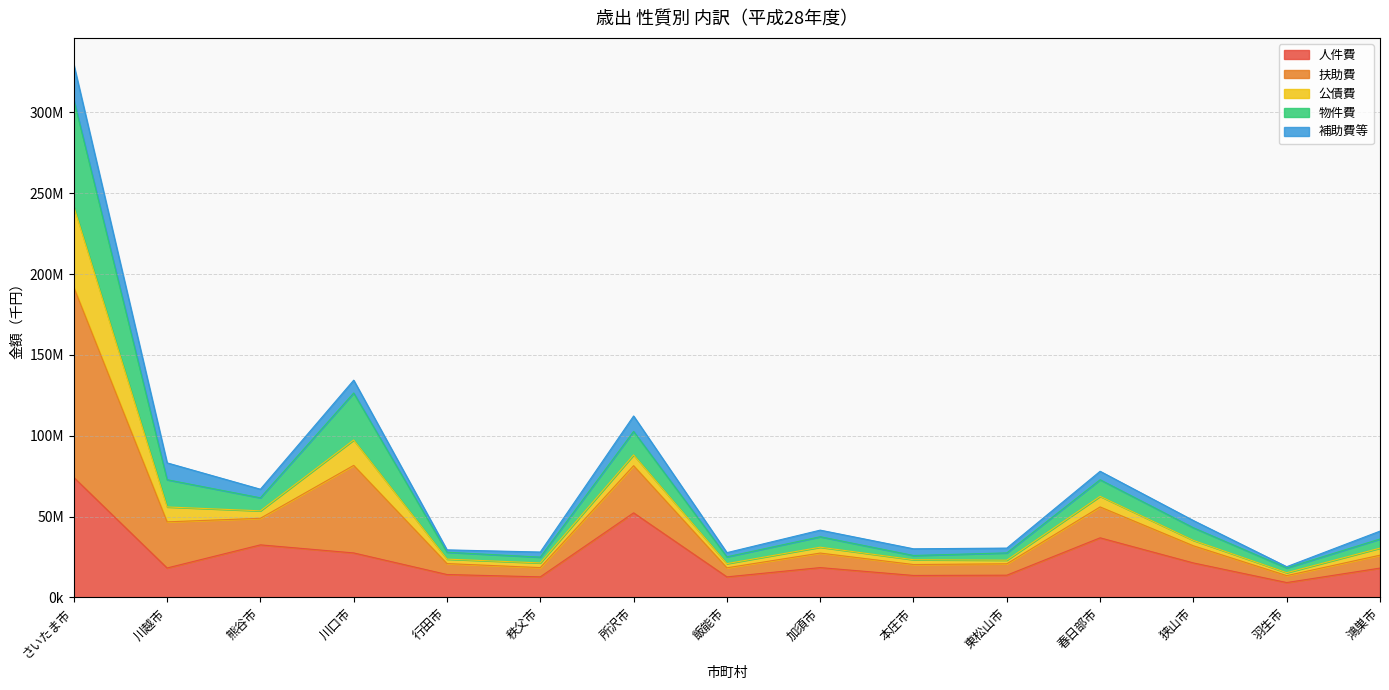

True or false: 扶助費 and 物件費 cross at least once.

False